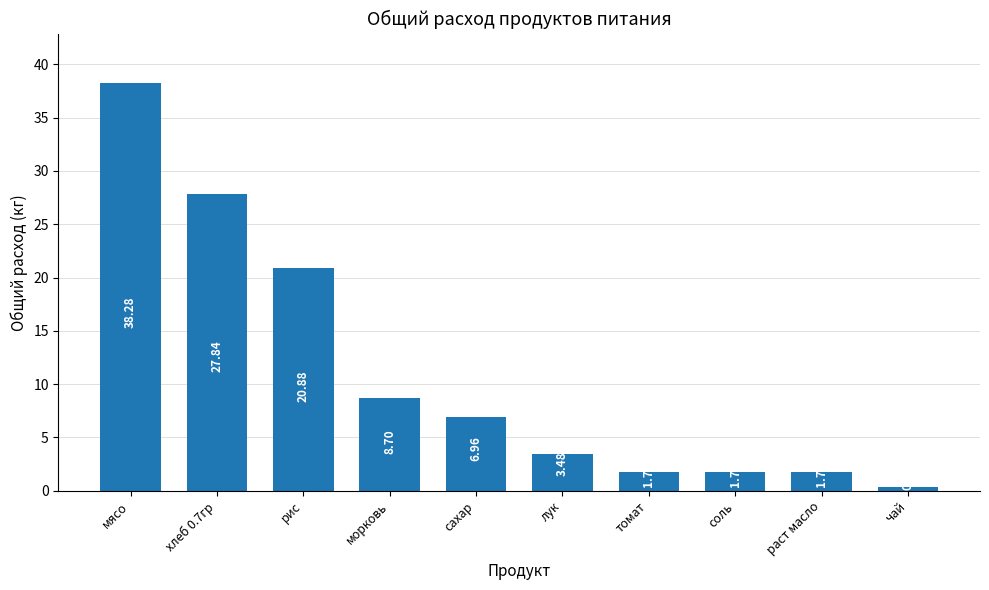

At which category does the chart reach its minimum across all series?

чай